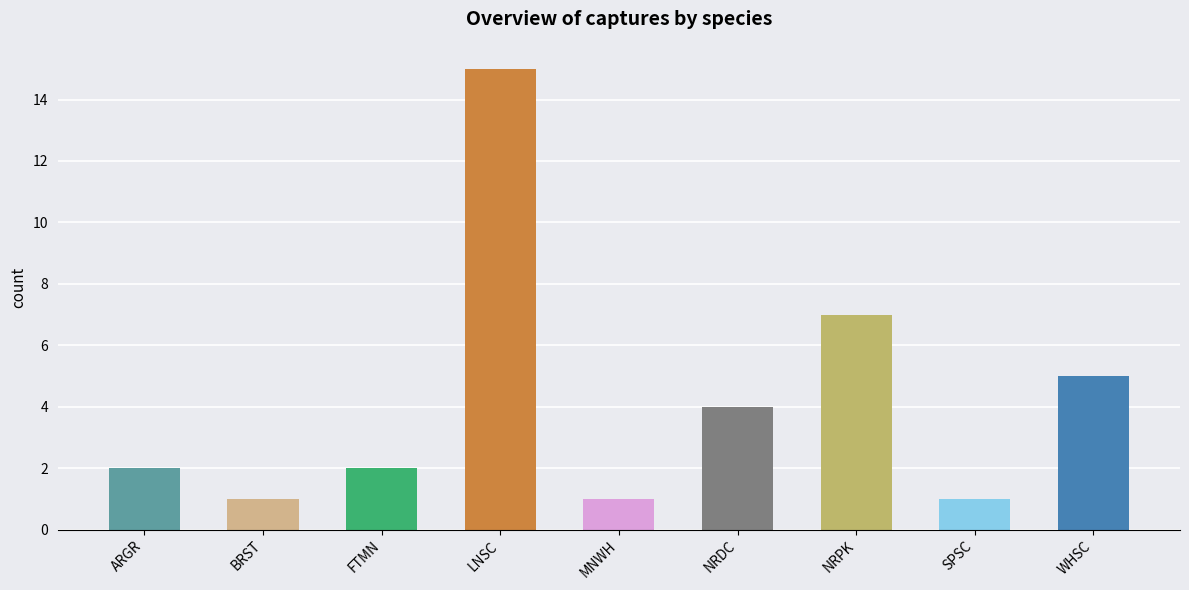

What is the change in value from NRDC to NRPK?

+3